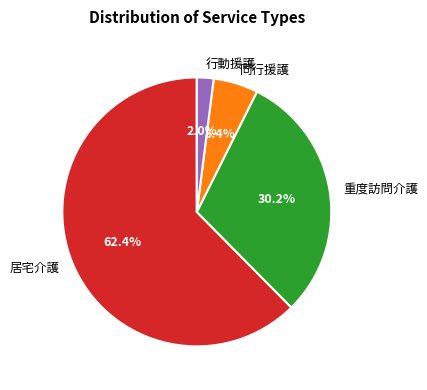

What is the total percentage of 居宅介護 and 行動援護?

64.4%